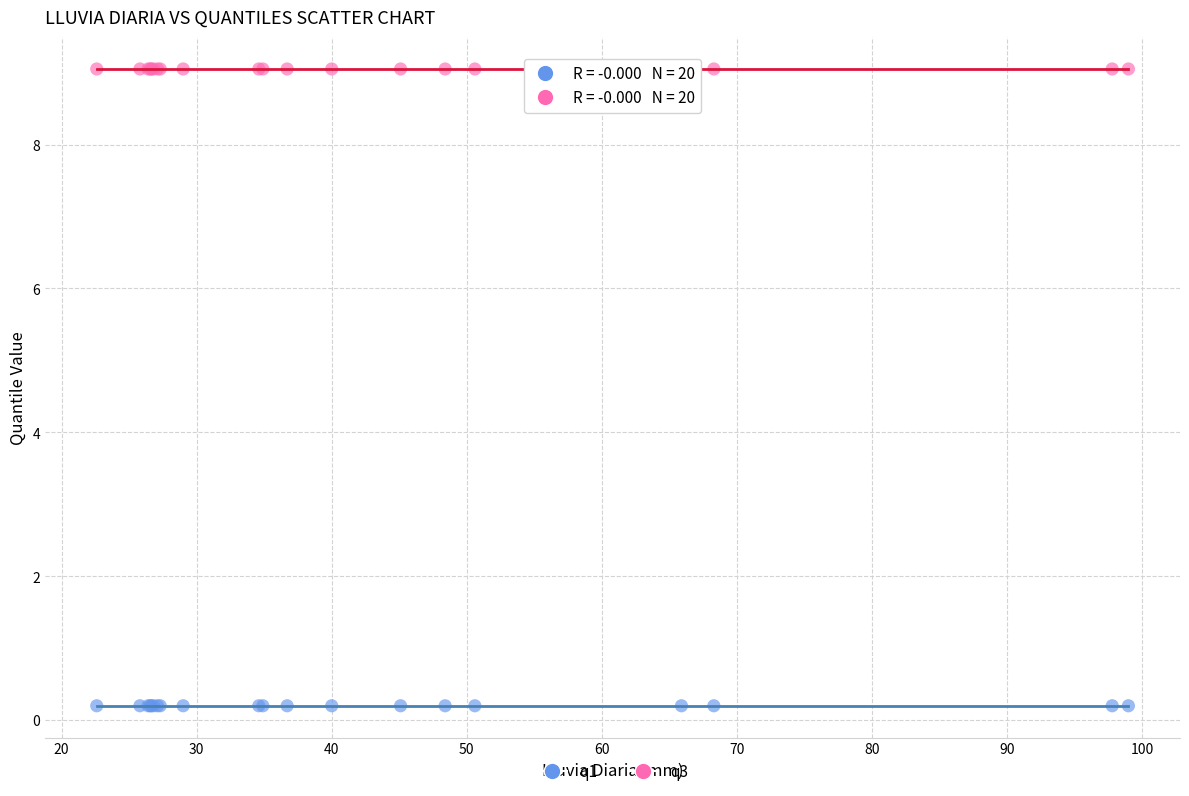

Which series reaches the maximum Y coordinate?

q3